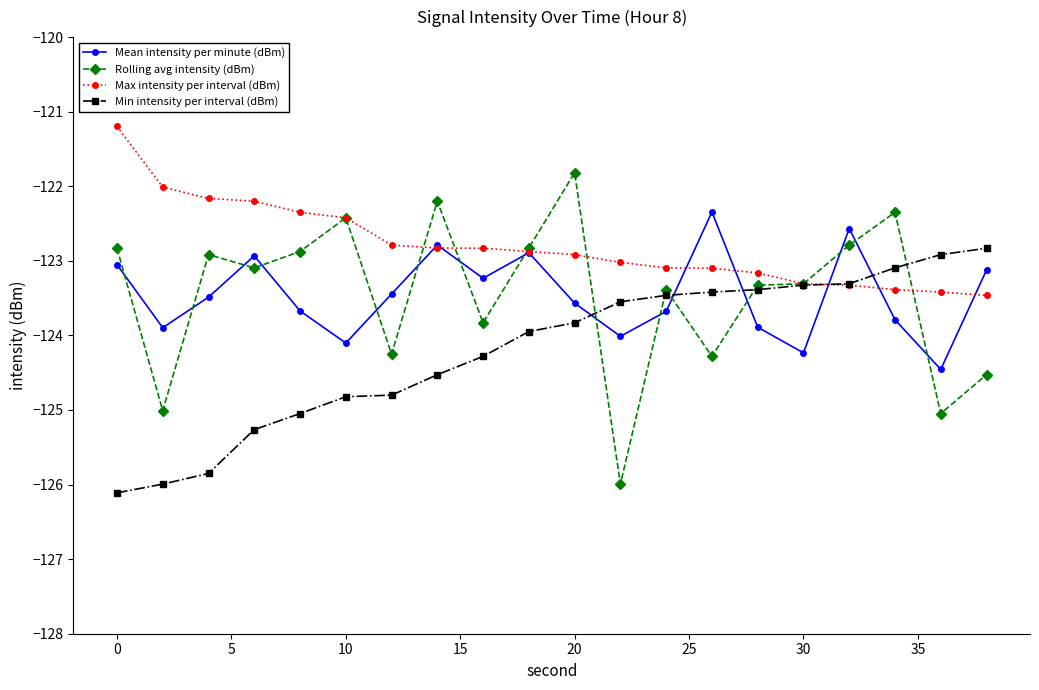

Which series has the widest spread of values?

Rolling avg intensity (dBm)